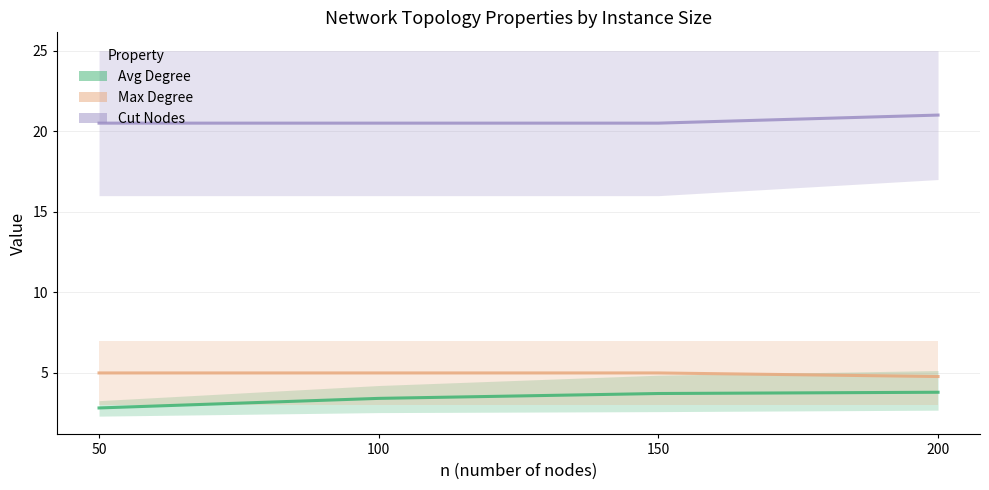

What is the smallest value displayed?

2.8